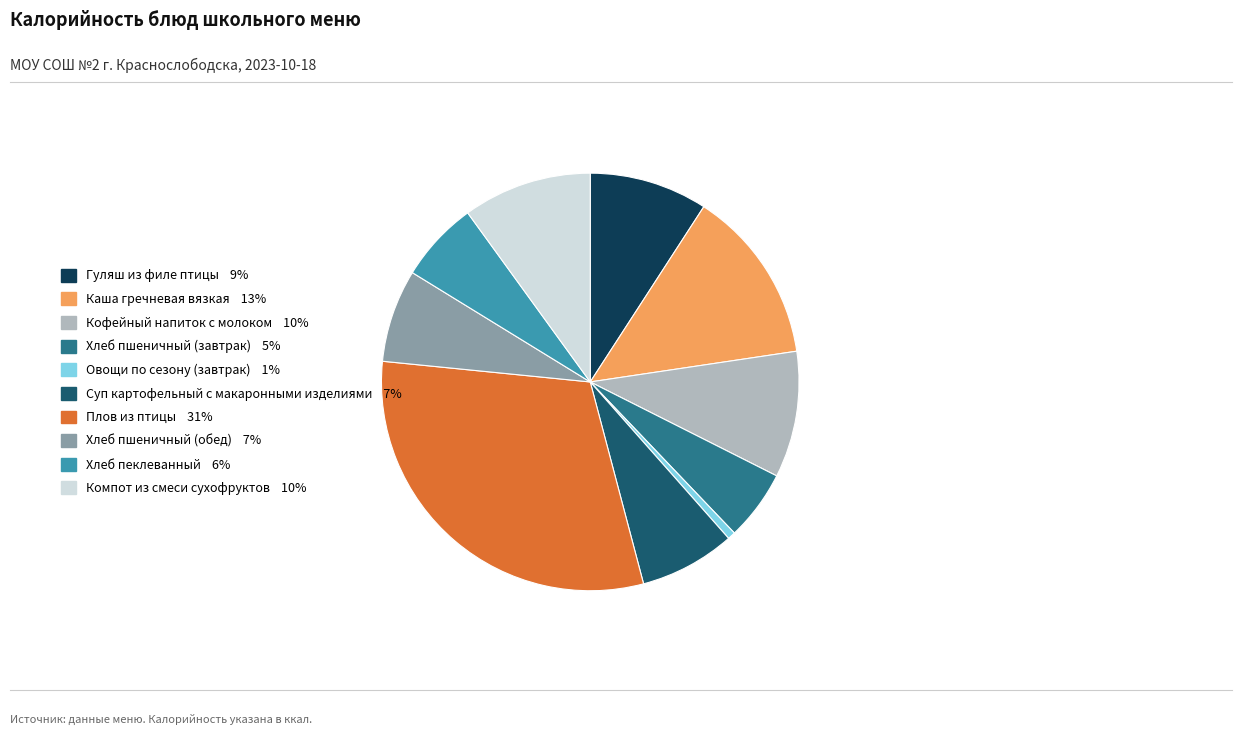

Does Каша гречневая вязкая 13% represent more than half of the total?

No